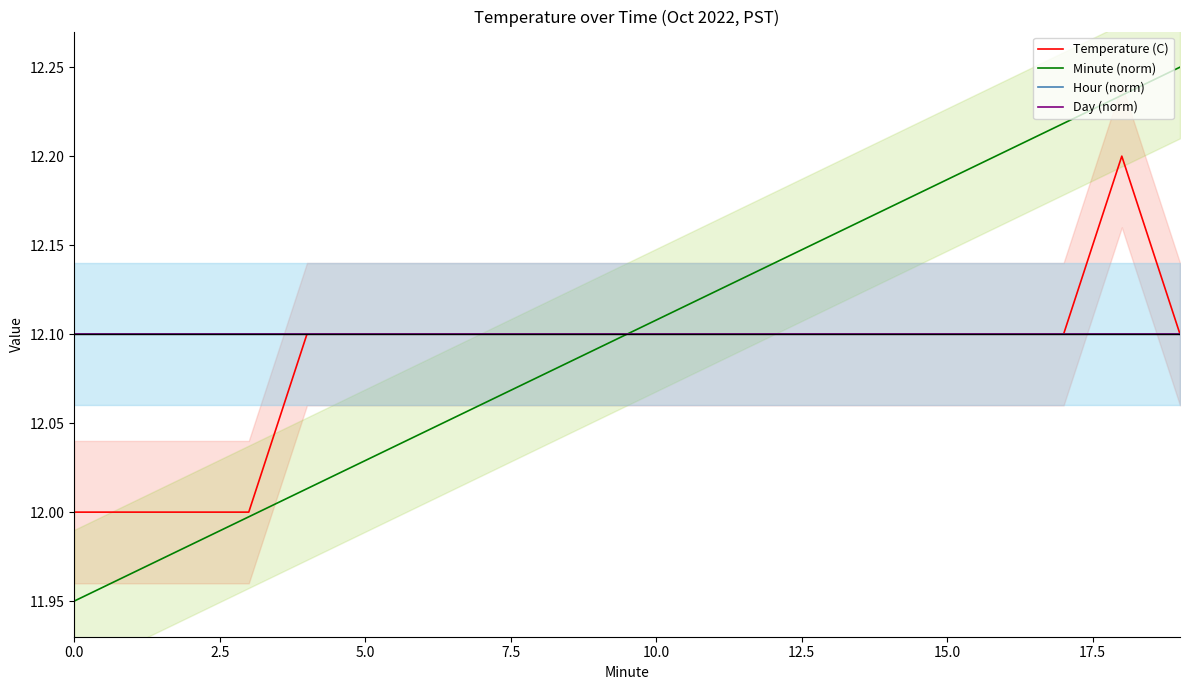

Does the chart have visible grid lines?

No